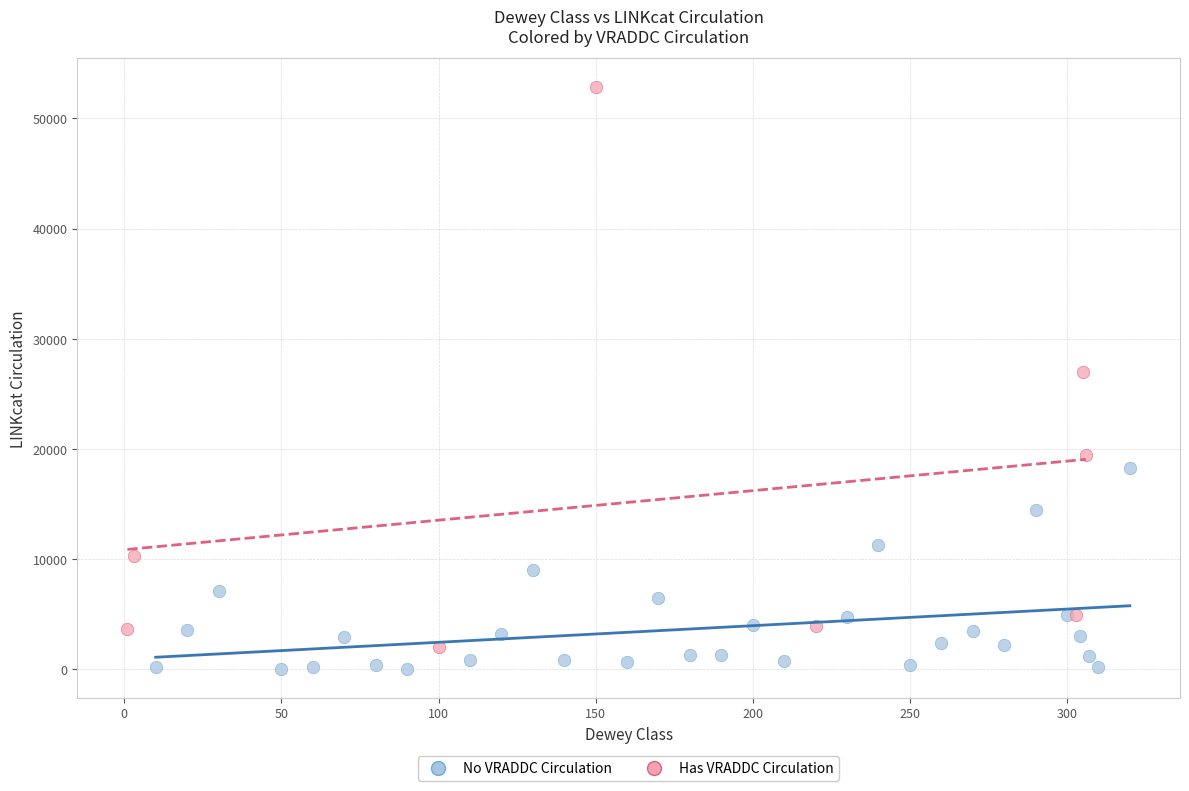

Which series reaches the maximum Y coordinate?

Has VRADDC Circulation